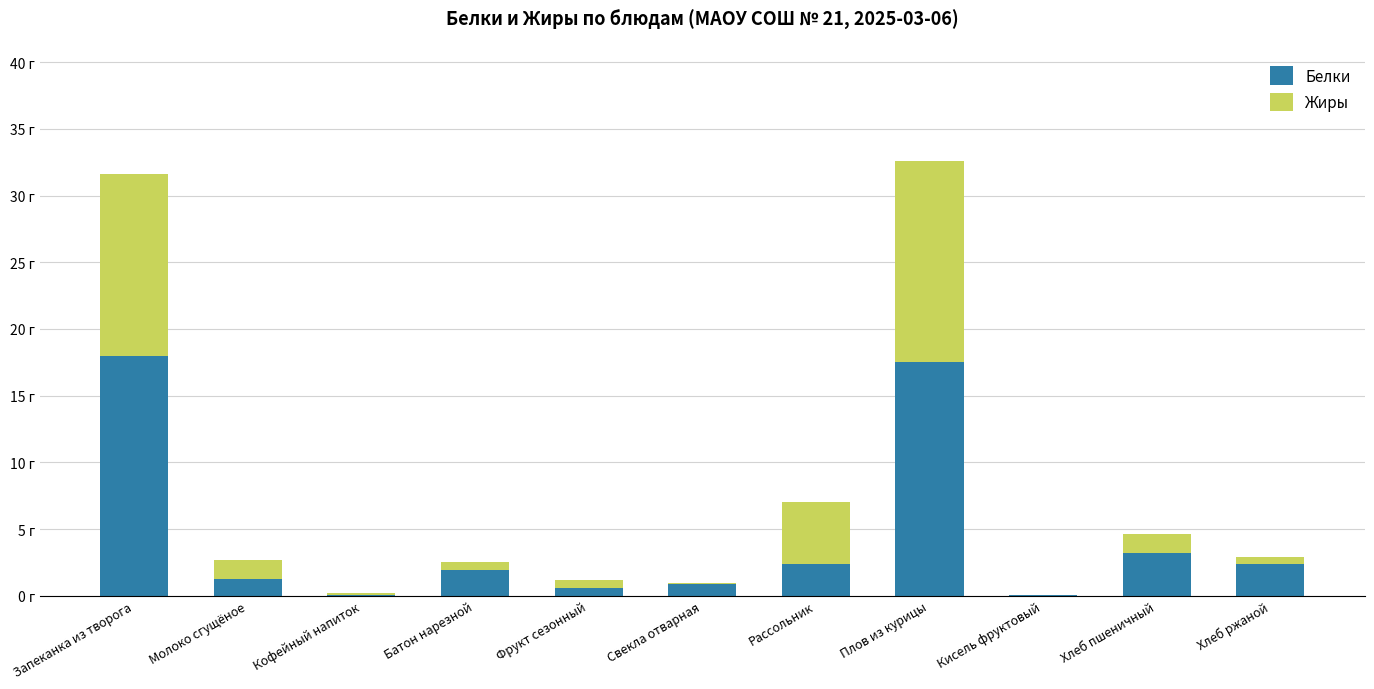

What position from the left is Хлеб пшеничный?

10